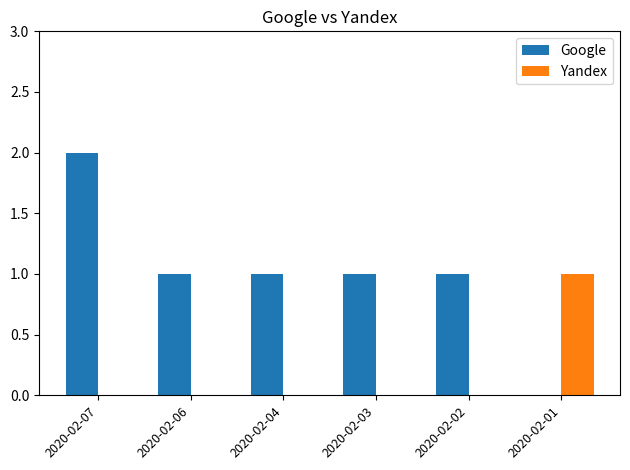

Which series has the largest total across all categories?

Google